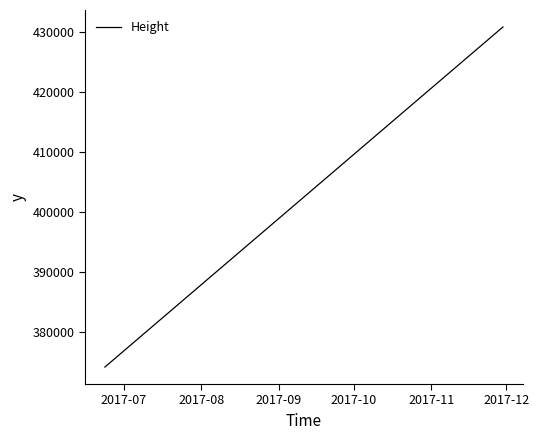

What is the sum of all values?

1553470